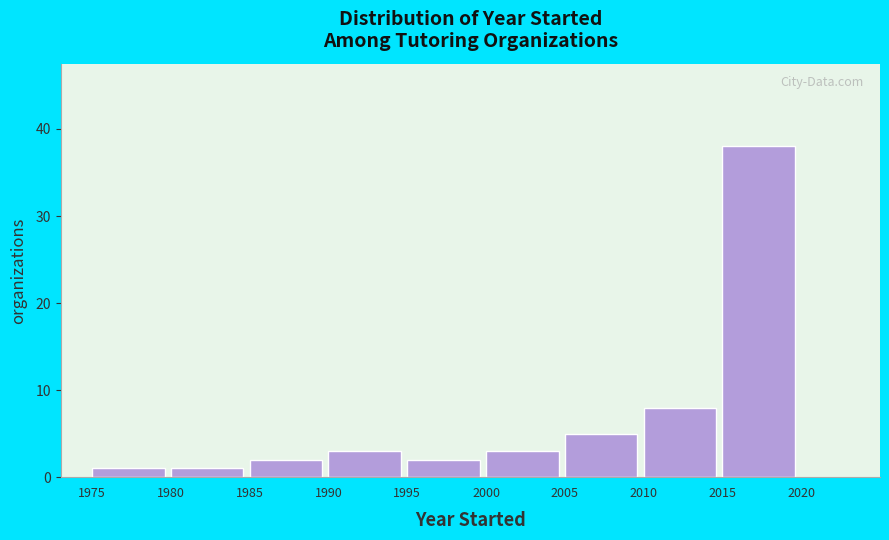

Over which range of the x-axis is the bar tallest?

2015 to 2020